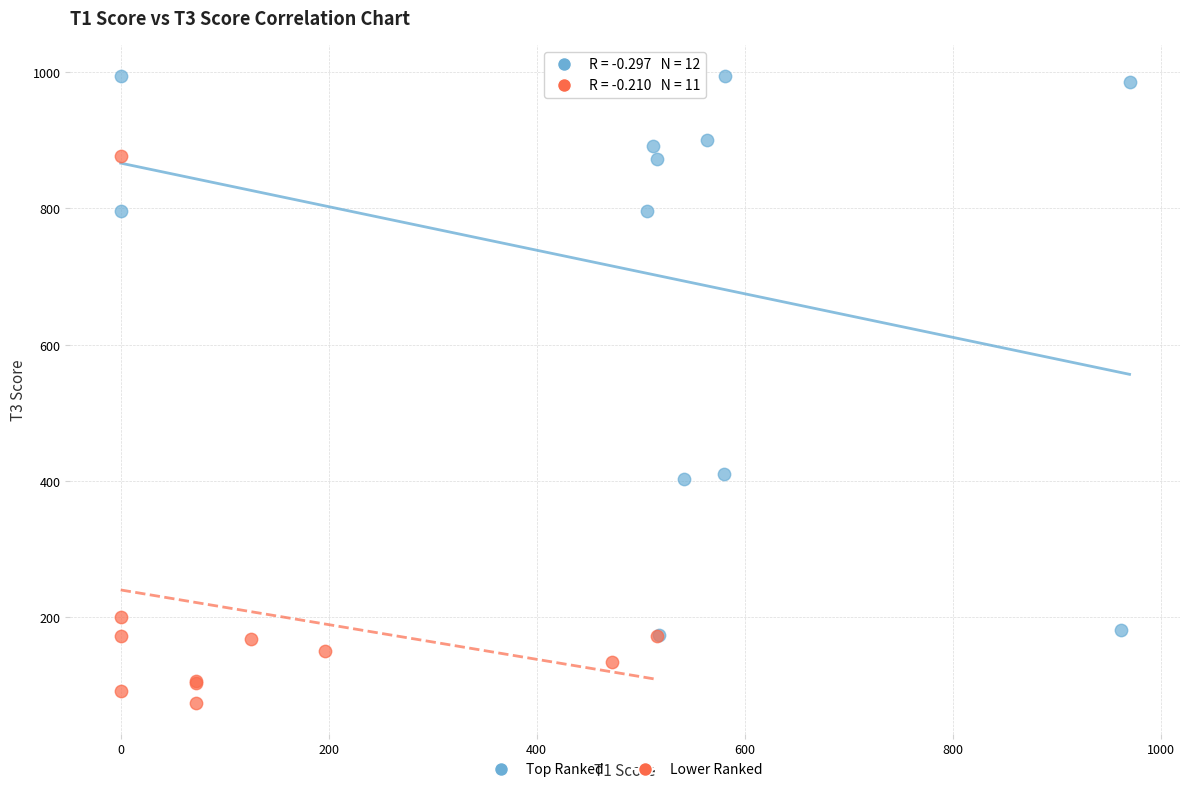

Which series contains the lowest Y value?

Lower Ranked